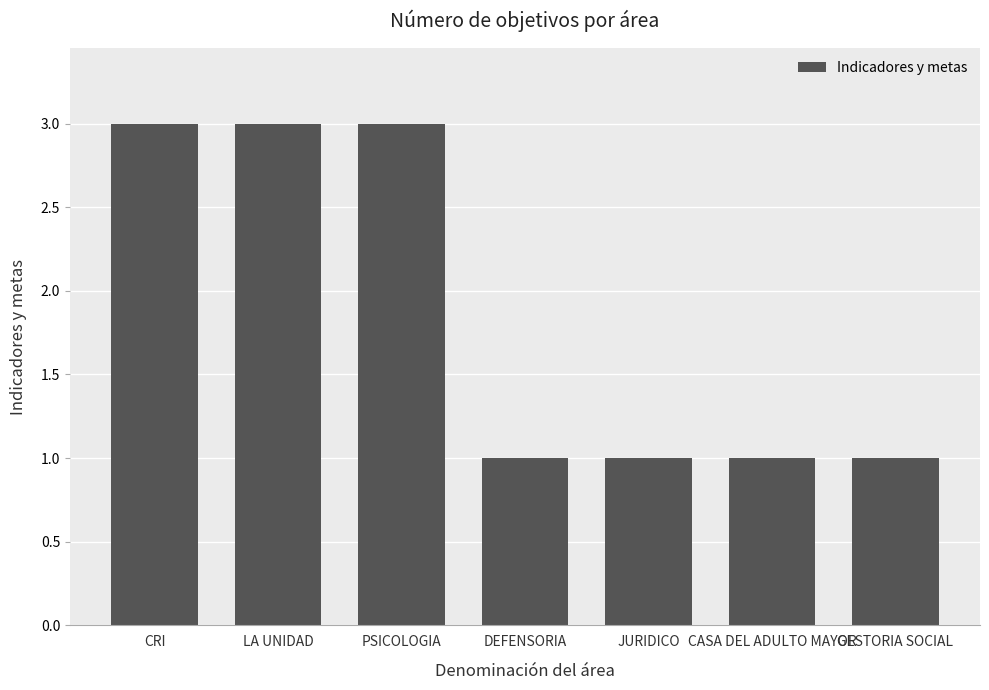

True or false: the data shows 3 at PSICOLOGIA.

True